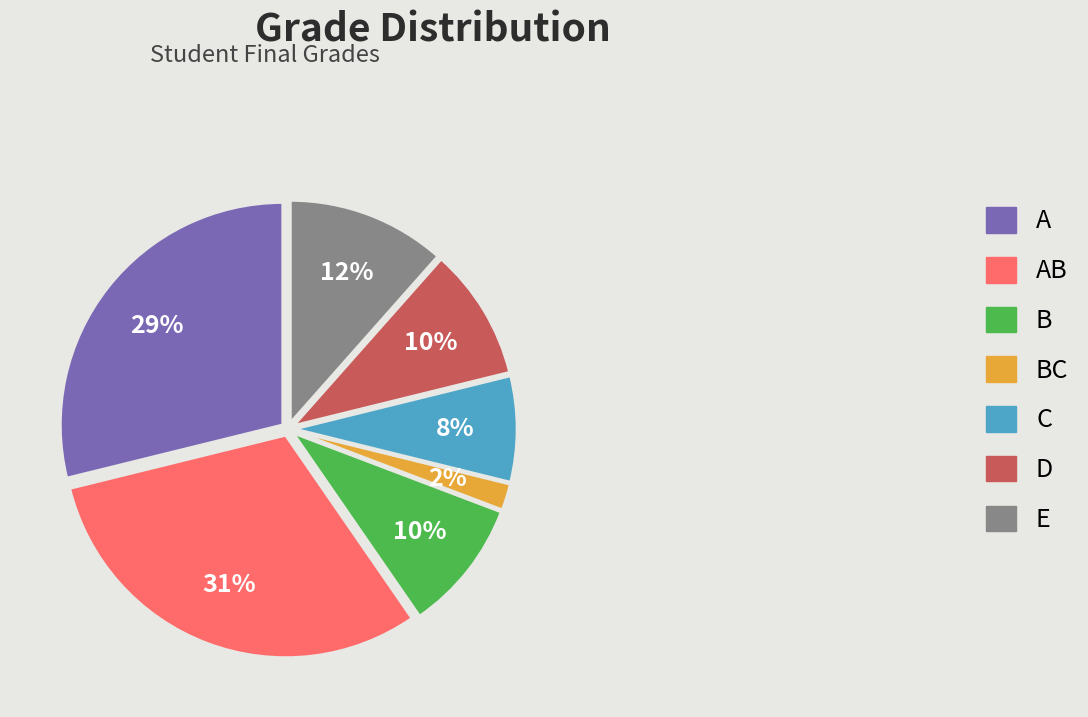

Between A and E, which is larger?

A